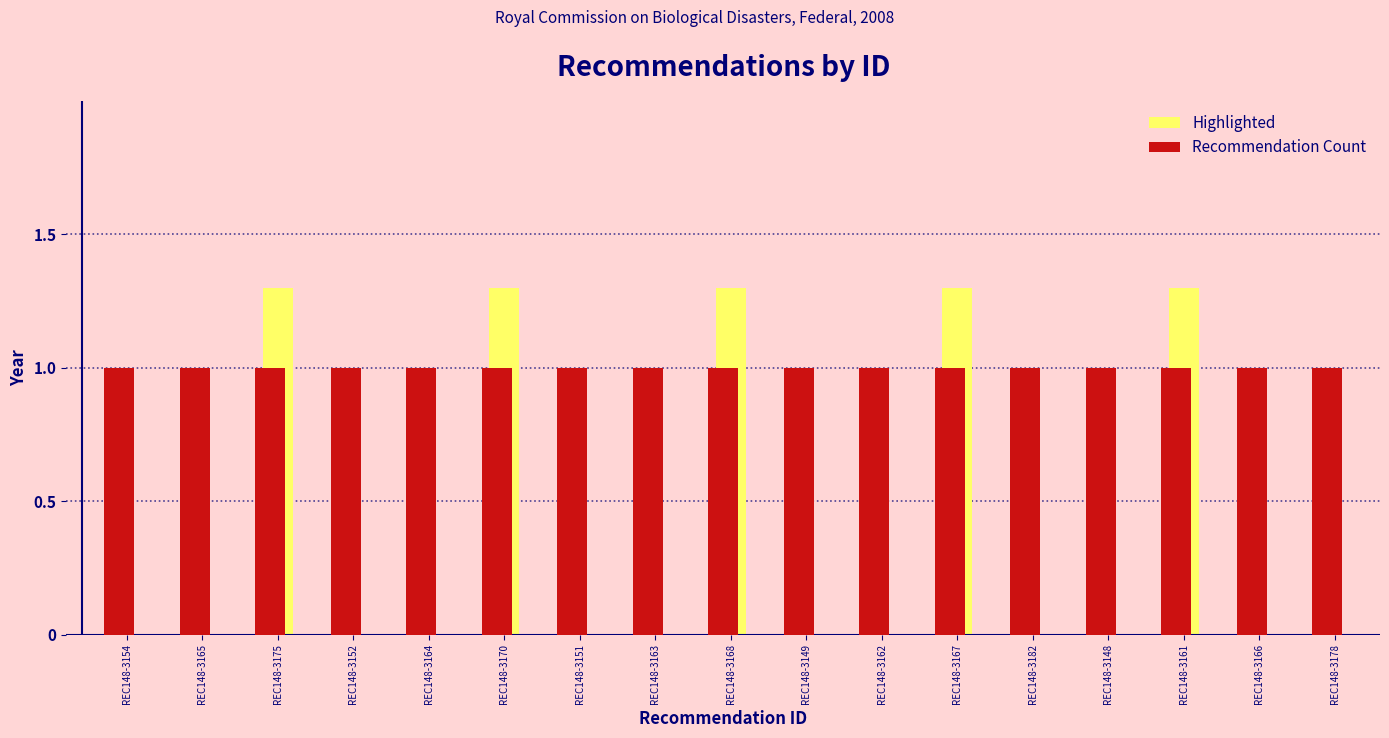

What is the sum of all Recommendation Count values?

17.0